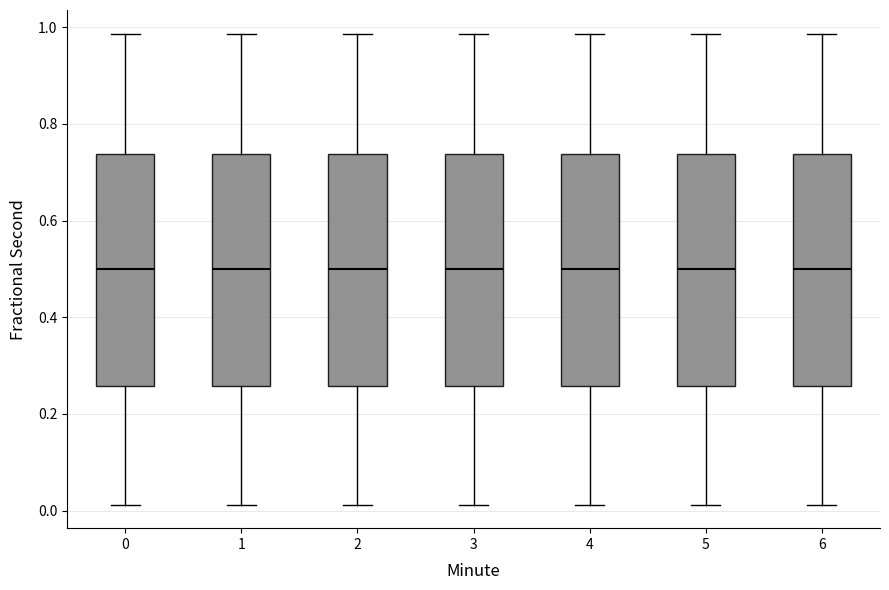

Reading left to right, read every box against the y-axis: the position of its median line, the range the box covers, and the ends of its whiskers. The values are not printed on the chart, so give them approximately, as read against the axis.

0: median 0.50, box 0.26 to 0.74, whiskers 0.02 to 0.98
1: median 0.50, box 0.26 to 0.74, whiskers 0.02 to 0.98
2: median 0.50, box 0.26 to 0.74, whiskers 0.02 to 0.98
3: median 0.50, box 0.26 to 0.74, whiskers 0.02 to 0.98
4: median 0.50, box 0.26 to 0.74, whiskers 0.02 to 0.98
5: median 0.50, box 0.26 to 0.74, whiskers 0.02 to 0.98
6: median 0.50, box 0.26 to 0.74, whiskers 0.02 to 0.98